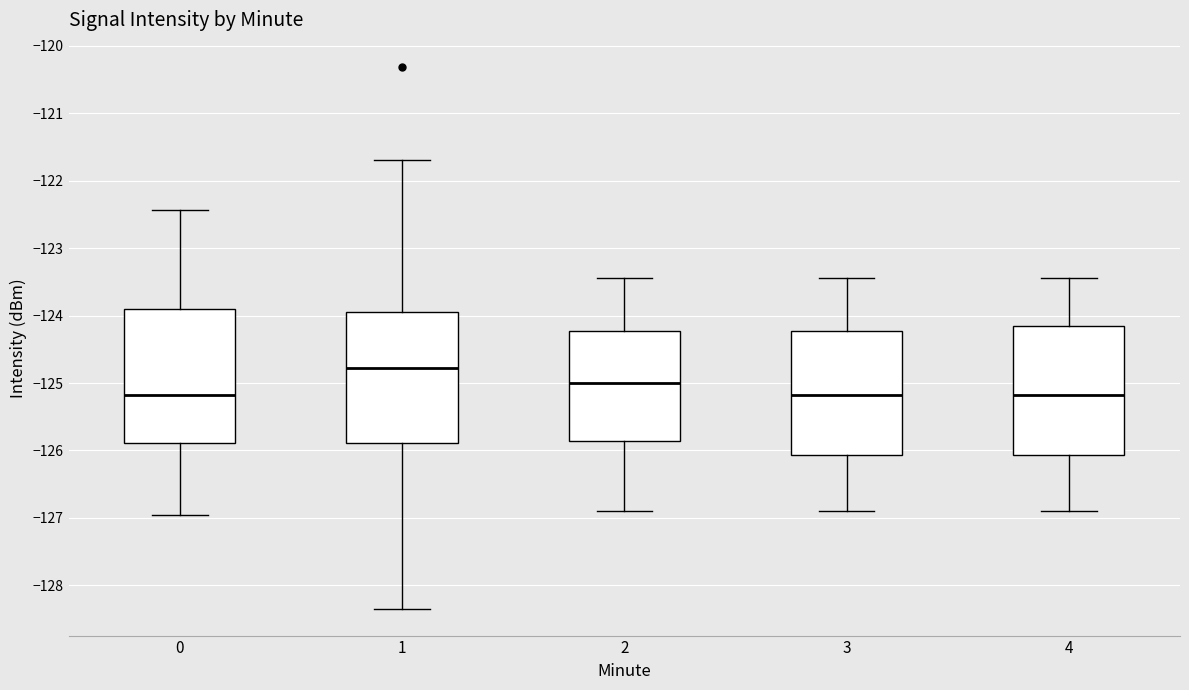

Reading left to right, transcribe this box plot: for each box, give where its median line is, the range the box spans, and where its two whiskers end, as read against the y-axis. The values are not printed on the chart, so give them approximately, as read against the axis.

0: median -125.2, box -125.9 to -123.9, whiskers -127.0 to -122.4
1: median -124.8, box -125.9 to -123.9, whiskers -128.3 to -121.7
2: median -125.0, box -125.9 to -124.2, whiskers -126.9 to -123.4
3: median -125.2, box -126.1 to -124.2, whiskers -126.9 to -123.4
4: median -125.2, box -126.1 to -124.1, whiskers -126.9 to -123.4